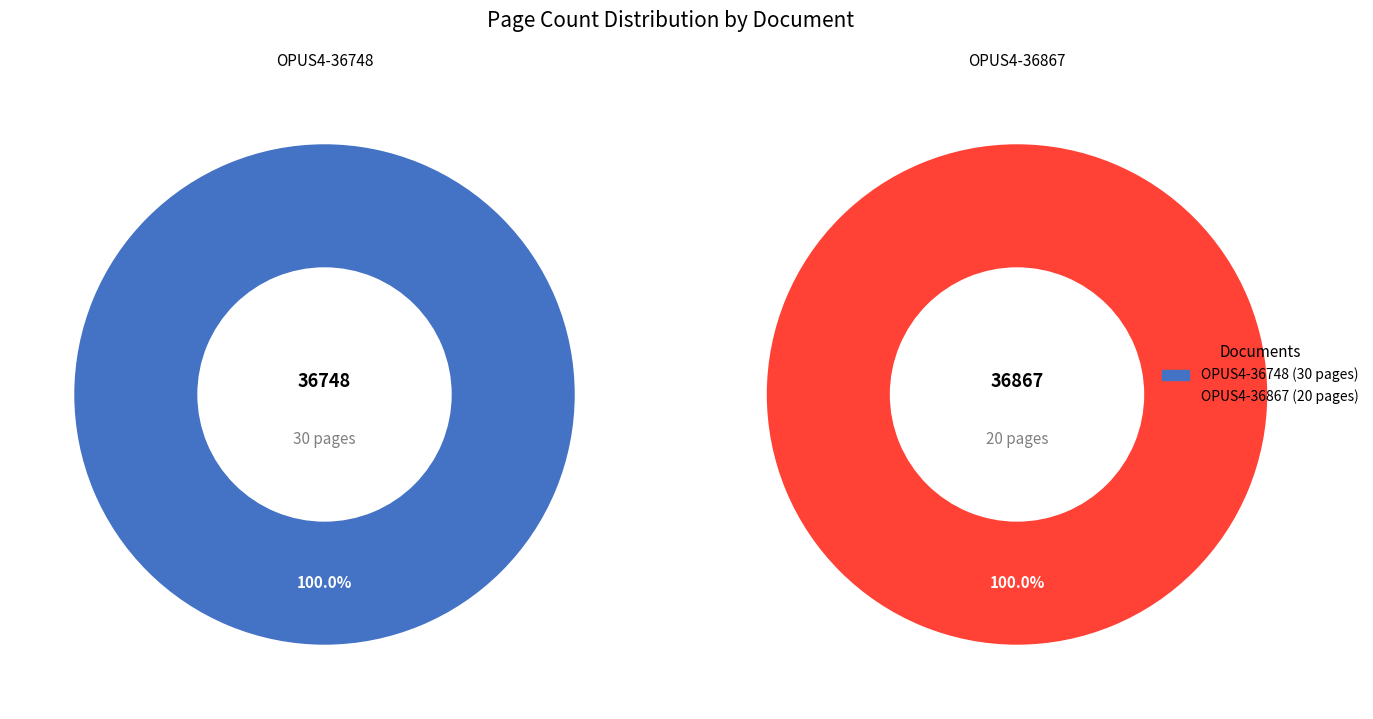

Which slice is the largest?

OPUS4-36748